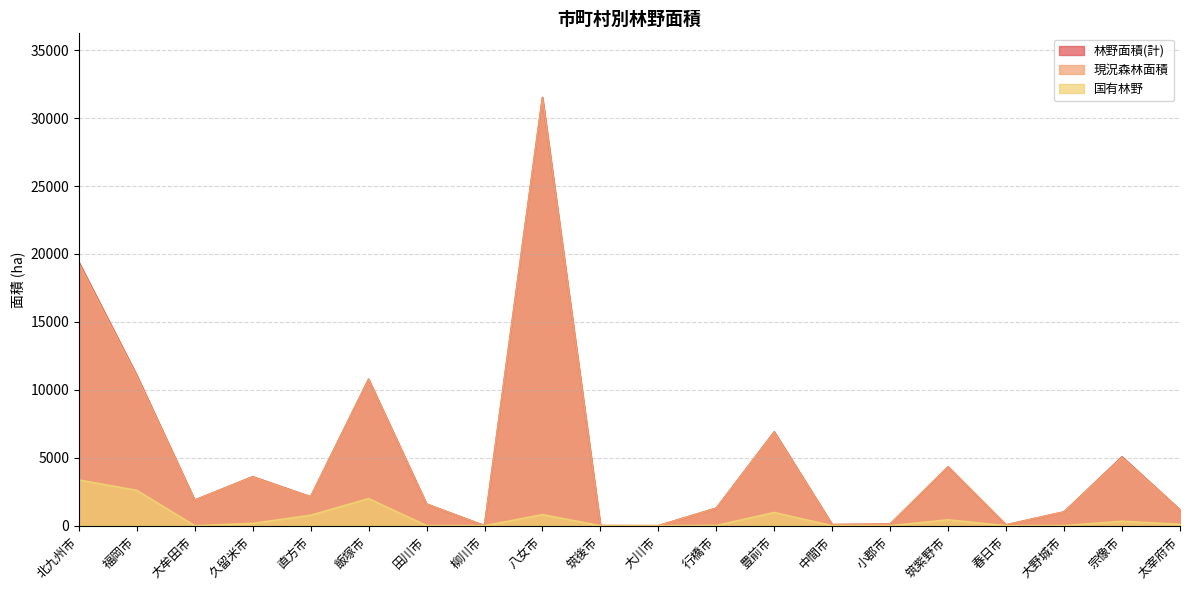

In 国有林野, how many points are lower than both neighbors (excluding endpoints)?

3